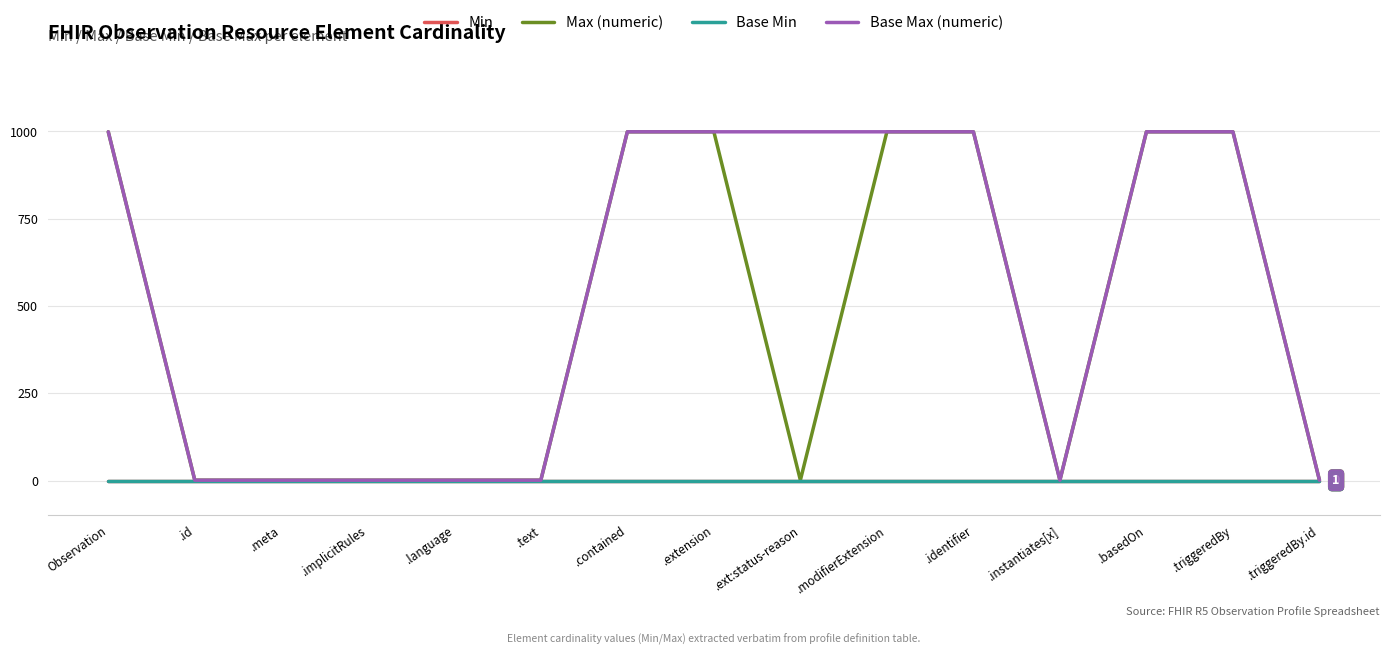

The Base Max (numeric) series shows 1 at .text. True or false?

True